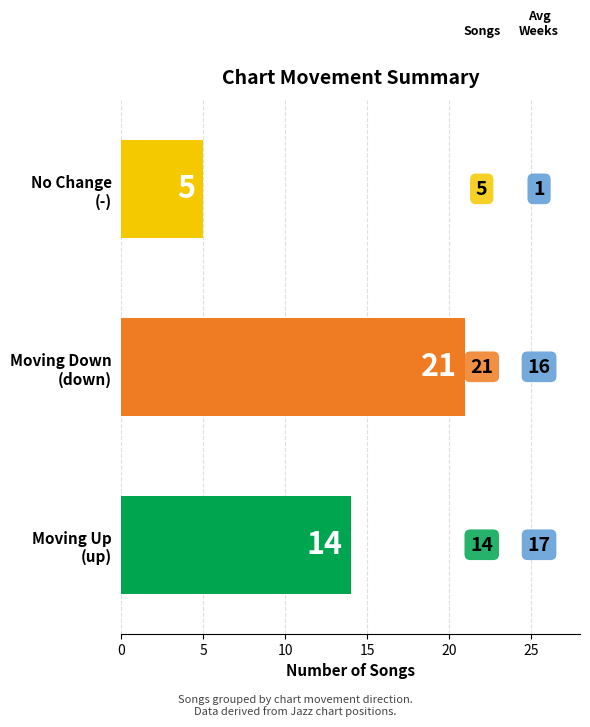

What is the difference between the maximum and minimum values?

16